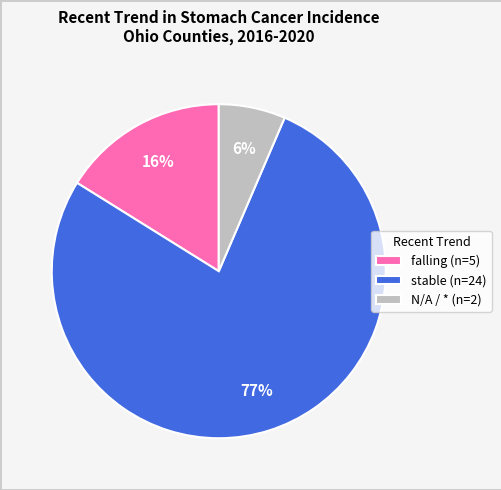

Which category has the smallest portion of the pie?

N/A / * (n=2)